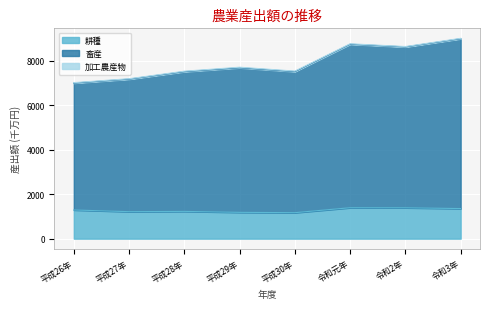

Which series has the largest total across all categories?

畜産